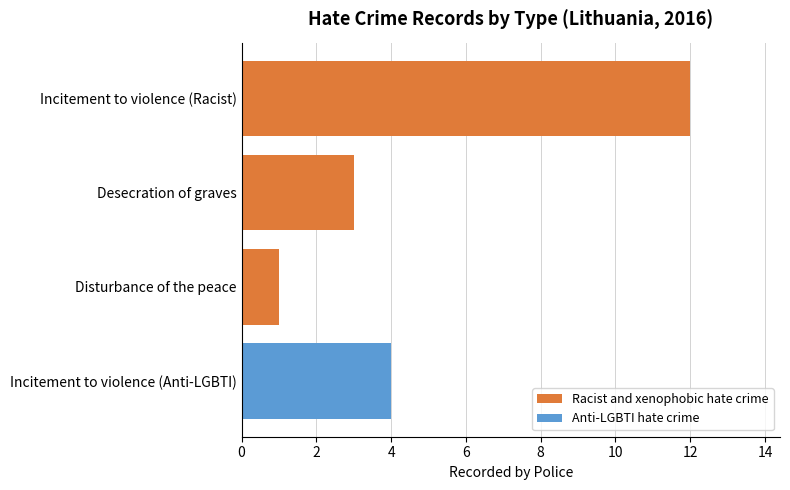

Reading top to bottom, list all the values displayed in this chart.

12	3	1	4